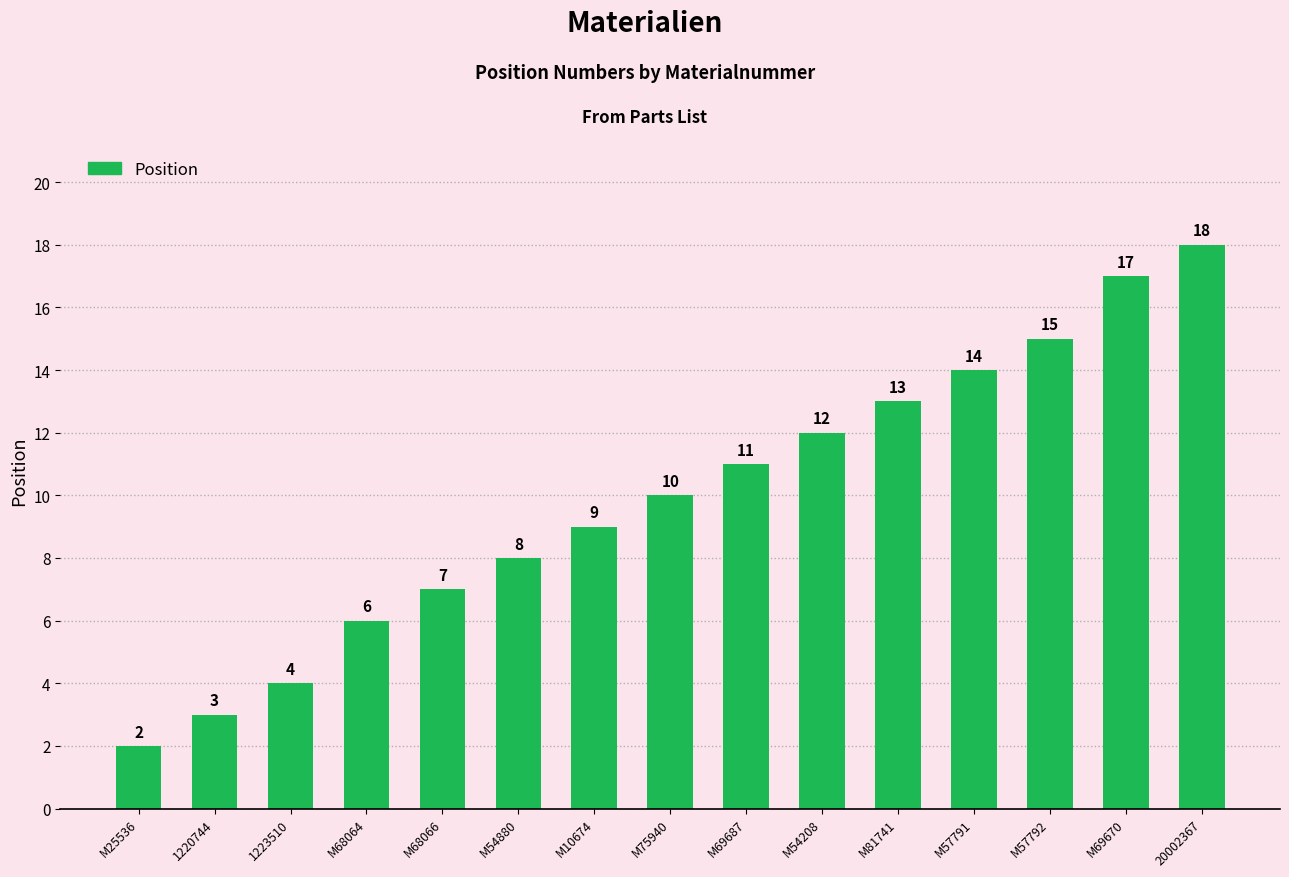

How many data points are less than 10?

7